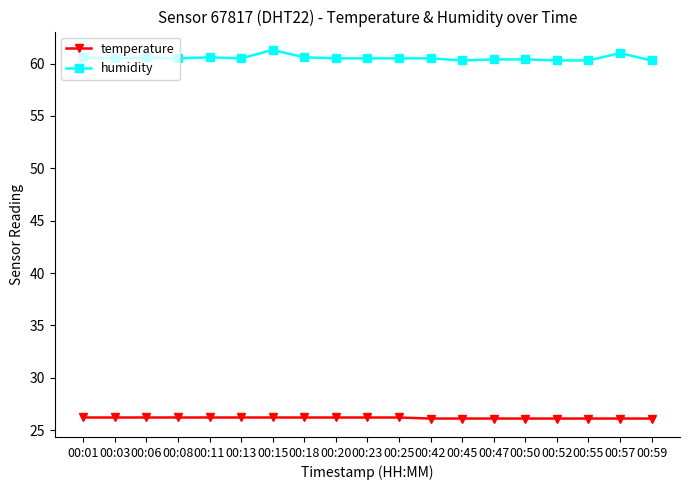

What is the lowest value of the humidity series?

60.3